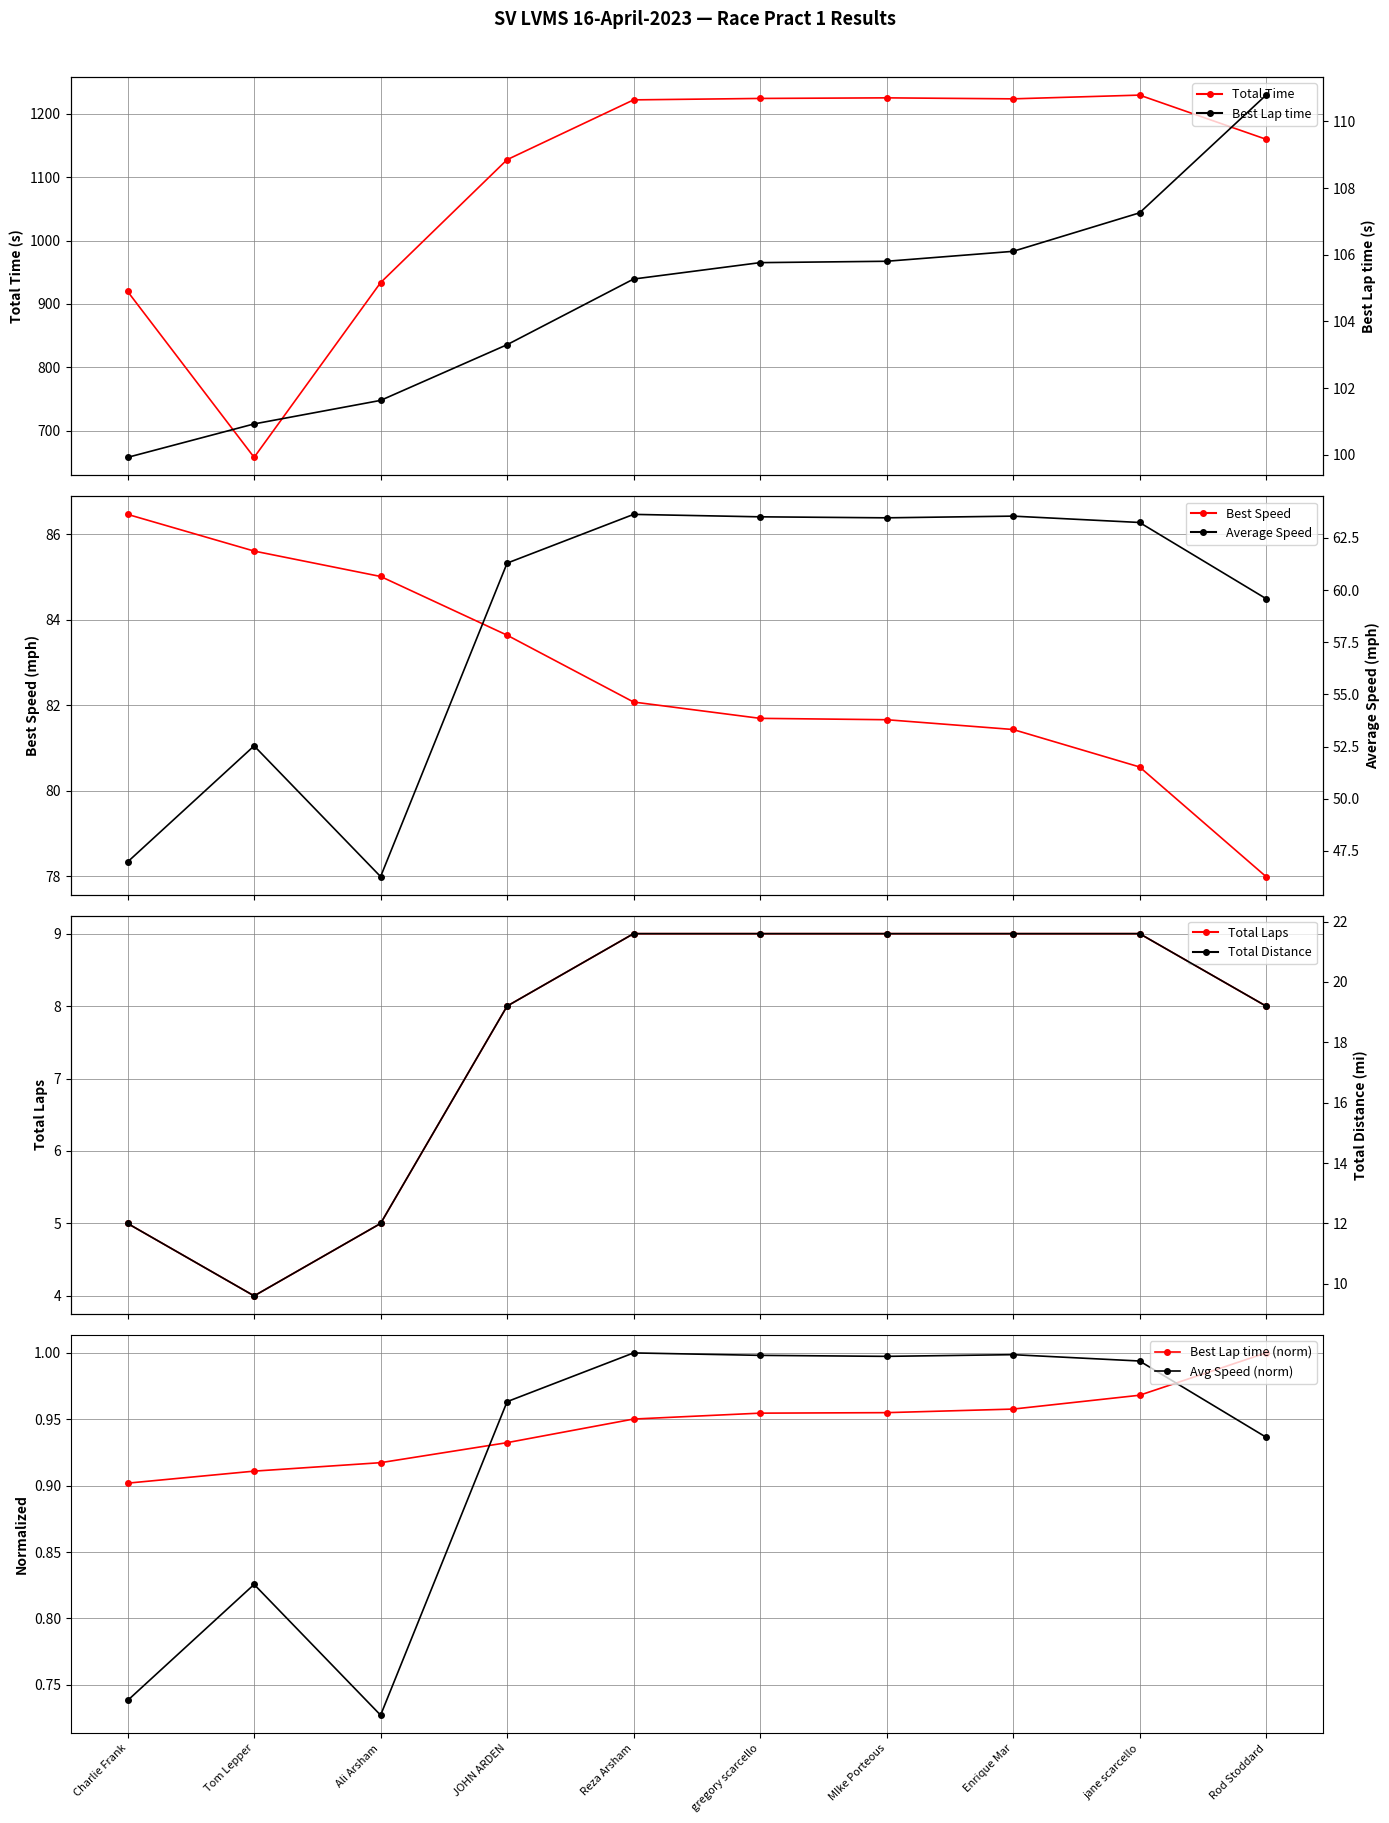

What is the maximum value shown in the chart?

1229.6